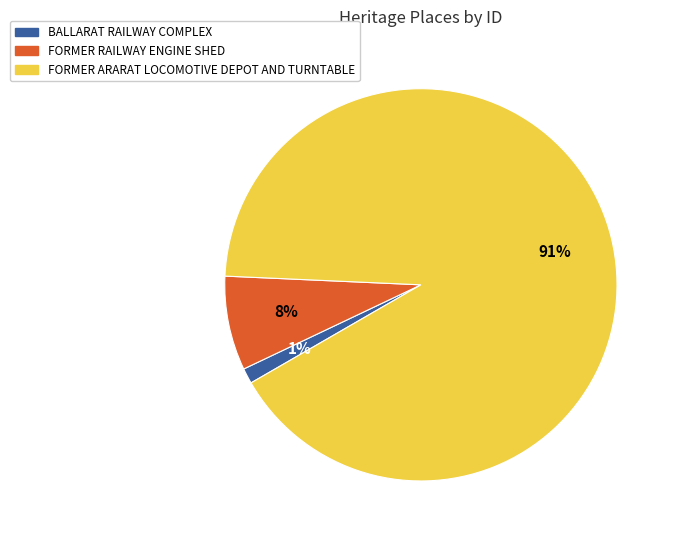

Does FORMER ARARAT LOCOMOTIVE DEPOT AND TURNTABLE represent more than half of the total?

Yes